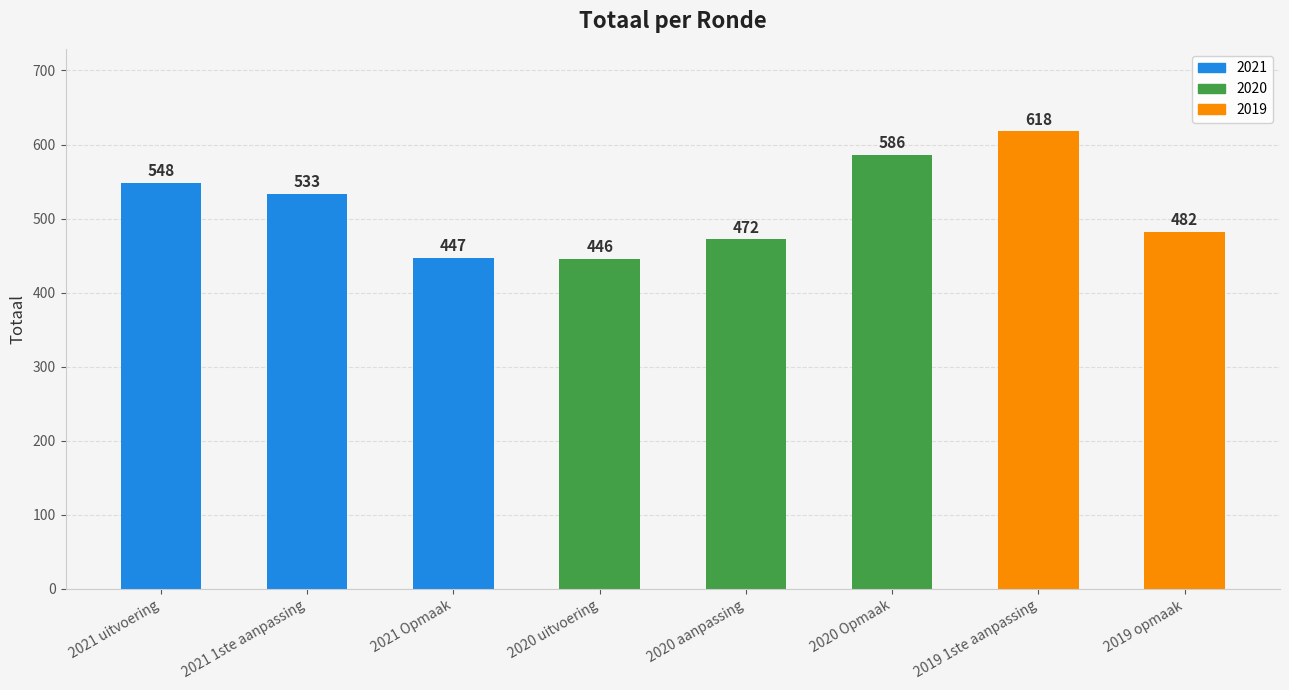

Rank the categories by value from lowest to highest.

2020 uitvoering, 2021 Opmaak, 2020 aanpassing, 2019 opmaak, 2021 1ste aanpassing, 2021 uitvoering, 2020 Opmaak, 2019 1ste aanpassing